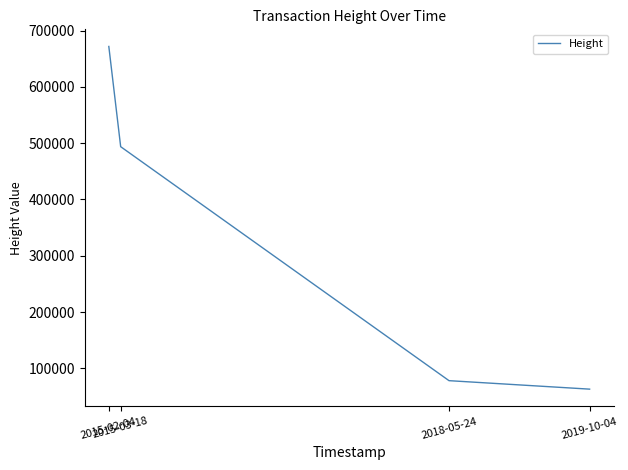

The chart shows a value of 383323 at 2015-02-04. True or false?

False